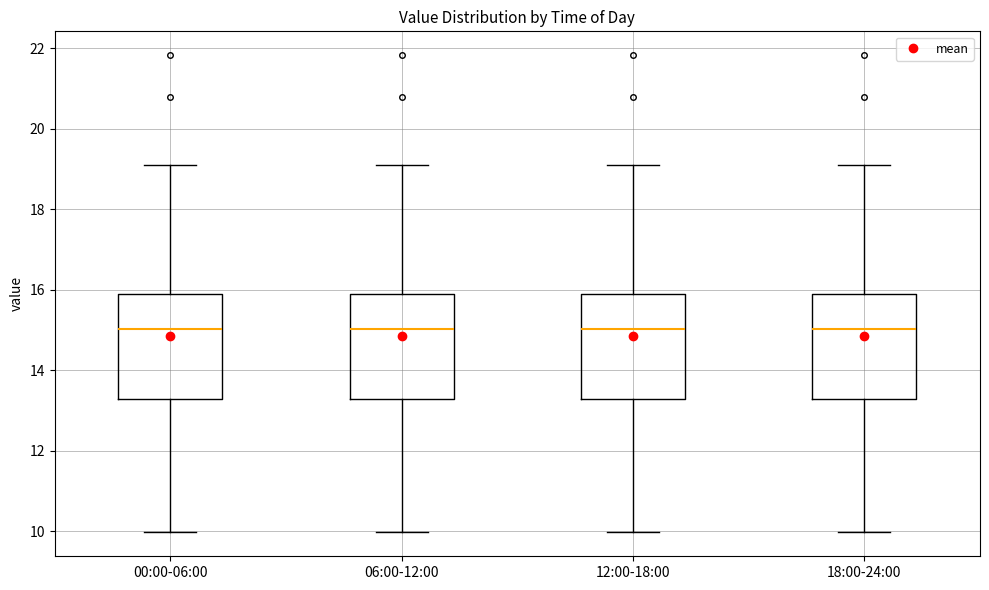

Reading left to right, transcribe this box plot: for each box, give where its median line is, the range the box spans, and where its two whiskers end, as read against the y-axis. The values are not printed on the chart, so give them approximately, as read against the axis.

00:00-06:00: median 15.0, box 13.2 to 15.8, whiskers 10.0 to 19.2
06:00-12:00: median 15.0, box 13.2 to 15.8, whiskers 10.0 to 19.2
12:00-18:00: median 15.0, box 13.2 to 15.8, whiskers 10.0 to 19.2
18:00-24:00: median 15.0, box 13.2 to 15.8, whiskers 10.0 to 19.2